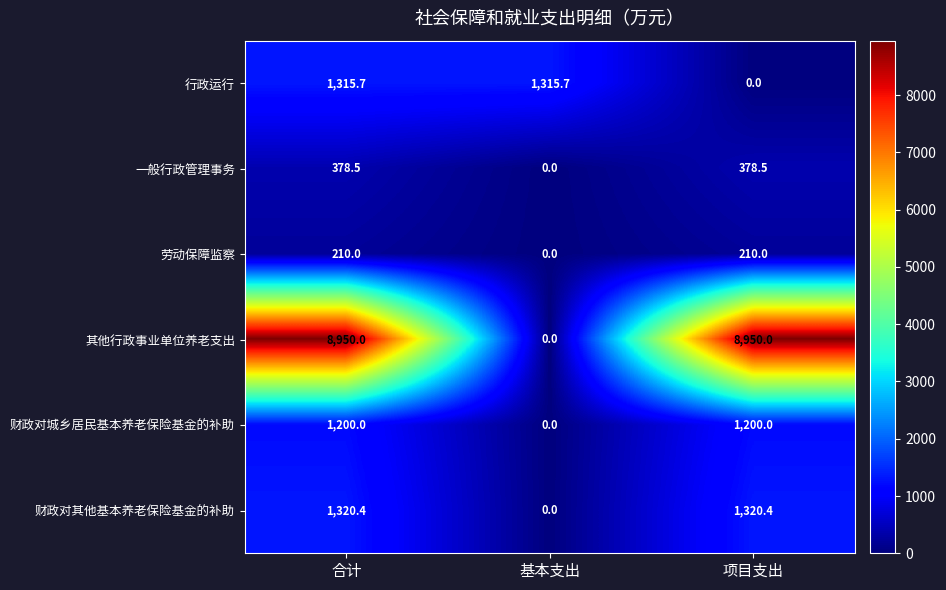

What is the sum of the 劳动保障监察 values at 合计 and 基本支出?

210.0